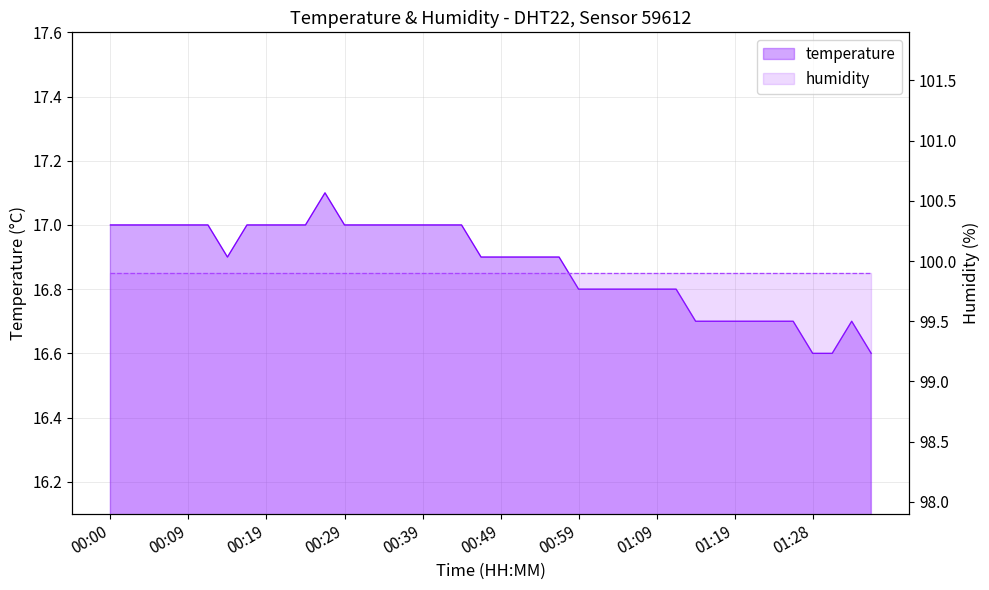

Is it true that the value at 00:07 is 6.2?

False